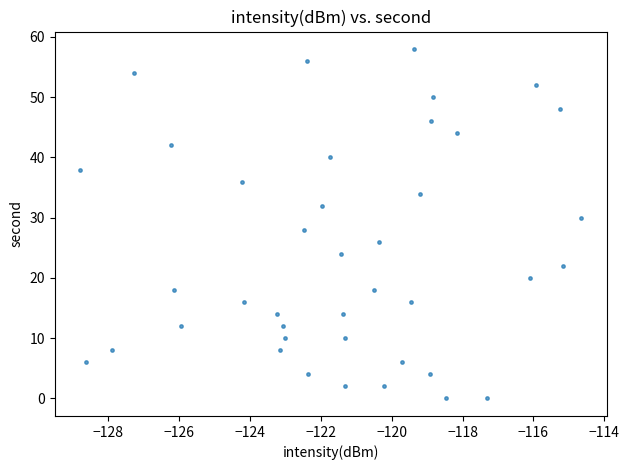

What is the range of Y values (max minus min)?

58